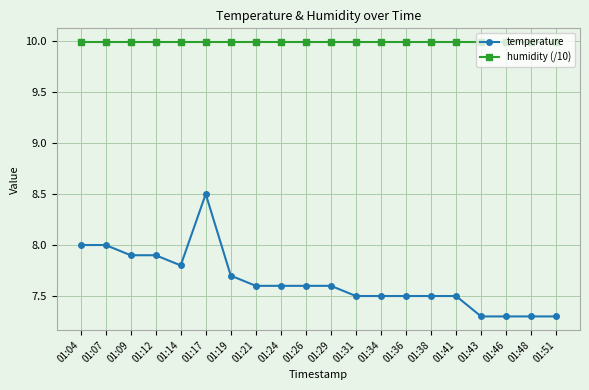

At how many categories does at least one series exceed 9?

20